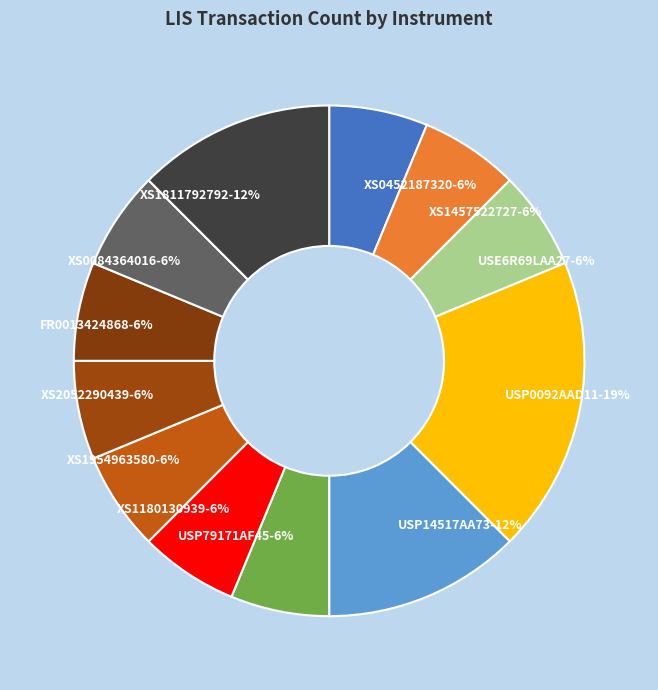

To the nearest percent, what percentage of the pie is XS1457522727?

6%